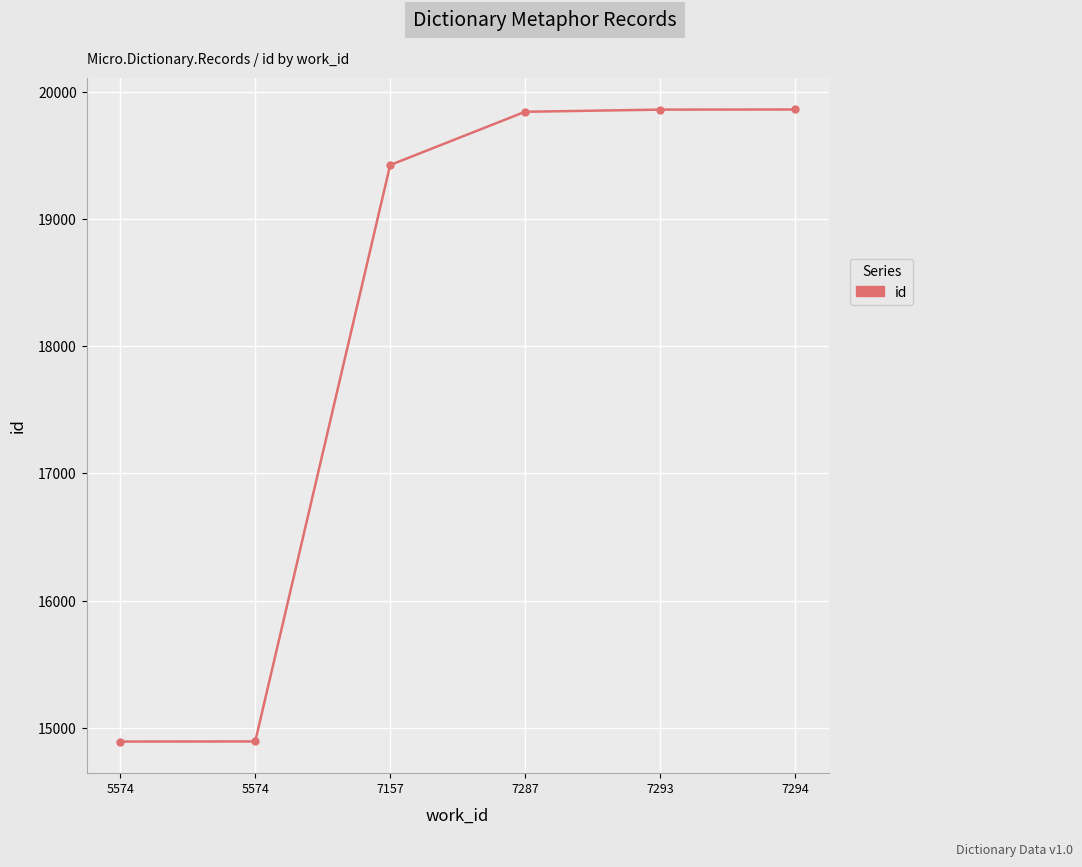

Which has a higher value, 7287 or 5574?

7287